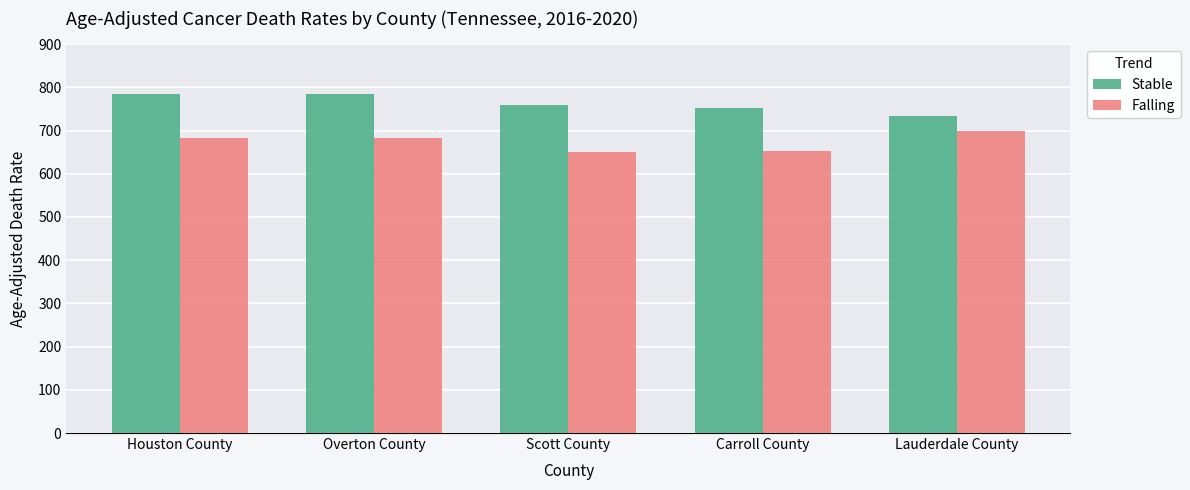

What is the spread (max minus min) of values at Carroll County?

98.8